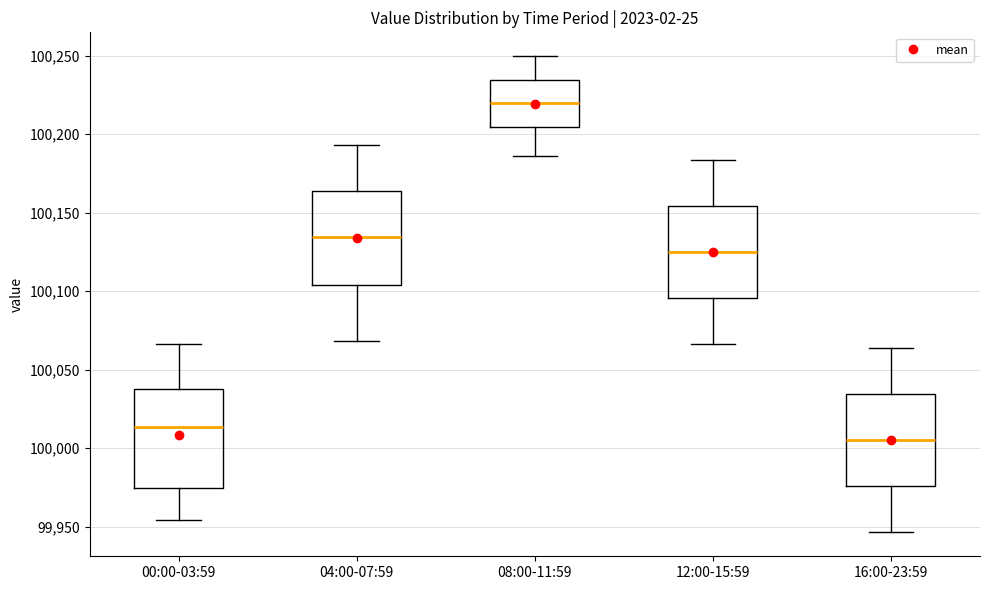

Reading left to right, transcribe this box plot: for each box, give where its median line is, the range the box spans, and where its two whiskers end, as read against the y-axis. The values are not printed on the chart, so give them approximately, as read against the axis.

00:00-03:59: median 100015, box 99975 to 100040, whiskers 99955 to 100065
04:00-07:59: median 100135, box 100105 to 100165, whiskers 100070 to 100195
08:00-11:59: median 100220, box 100205 to 100235, whiskers 100185 to 100250
12:00-15:59: median 100125, box 100095 to 100155, whiskers 100065 to 100185
16:00-23:59: median 100005, box 99975 to 100035, whiskers 99945 to 100065